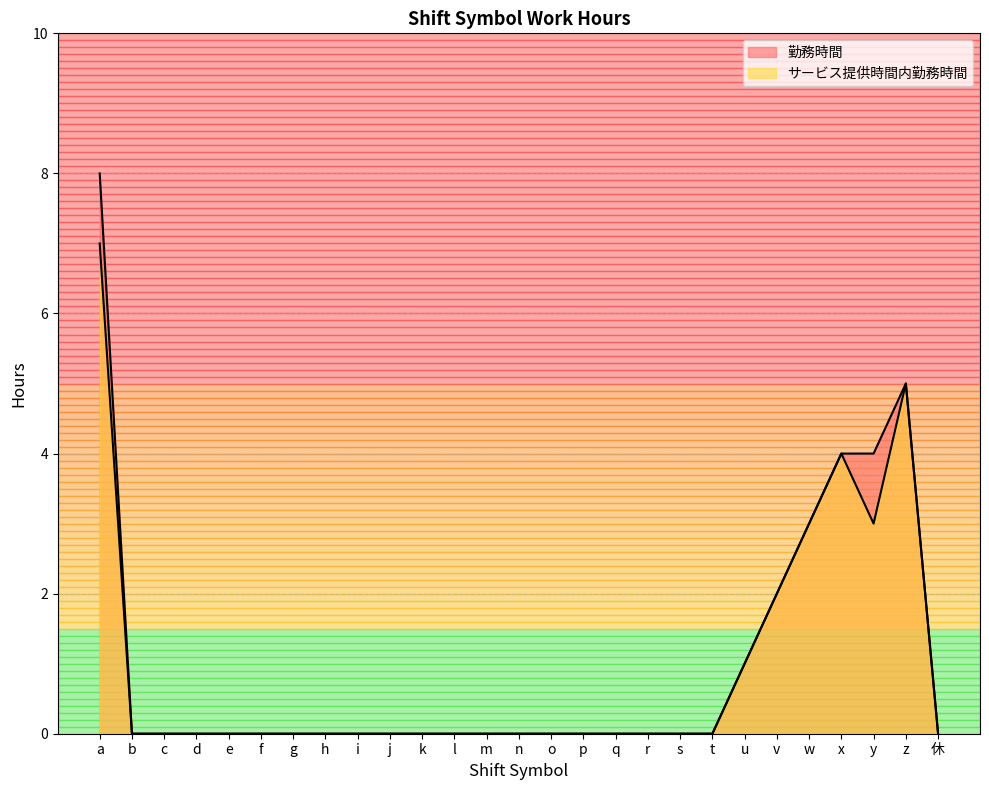

True or false: サービス提供時間内勤務時間 and 勤務時間 cross at least once.

False